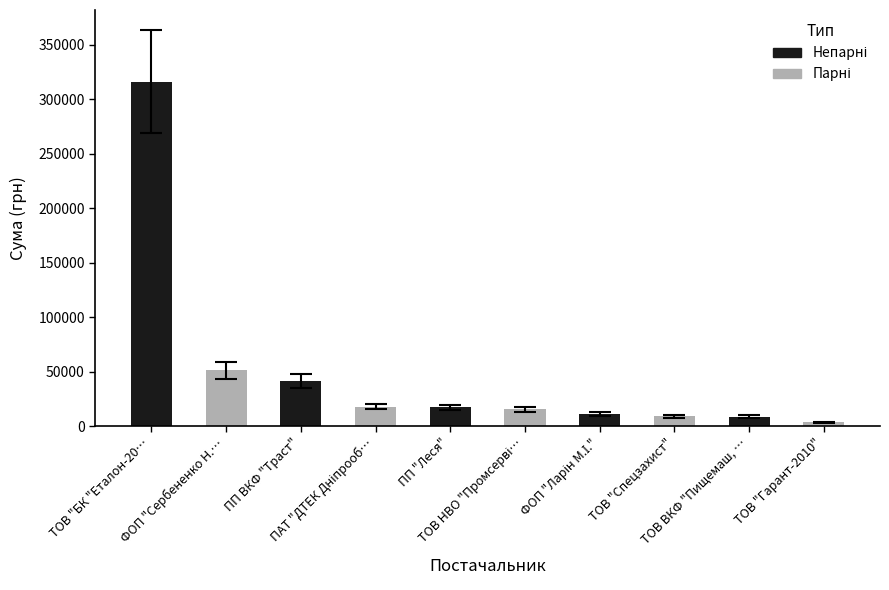

What is the difference between the maximum and minimum values?

312574.6